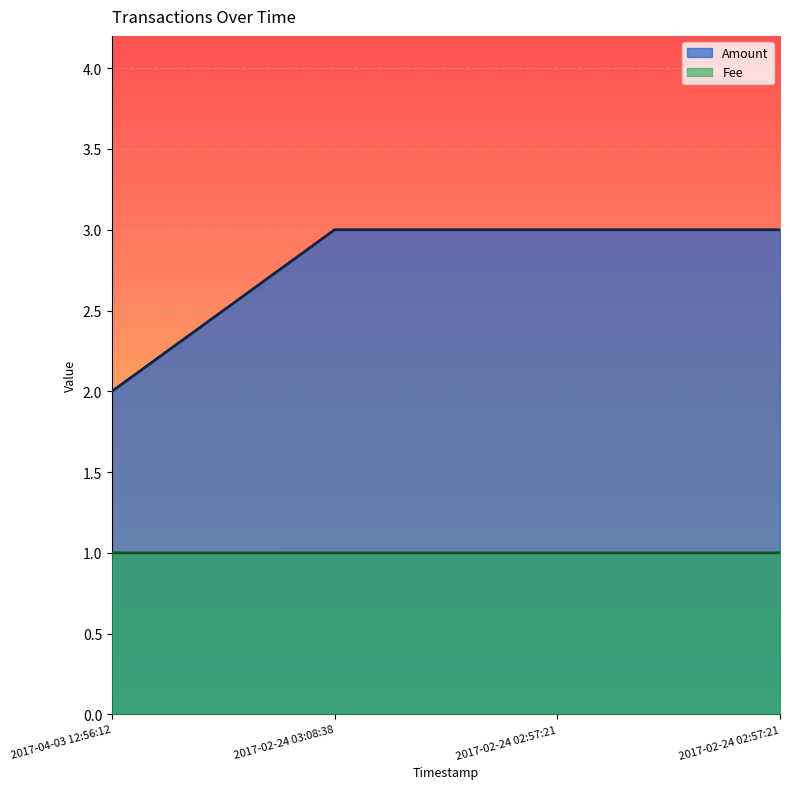

At how many categories does at least one series exceed 2?

3